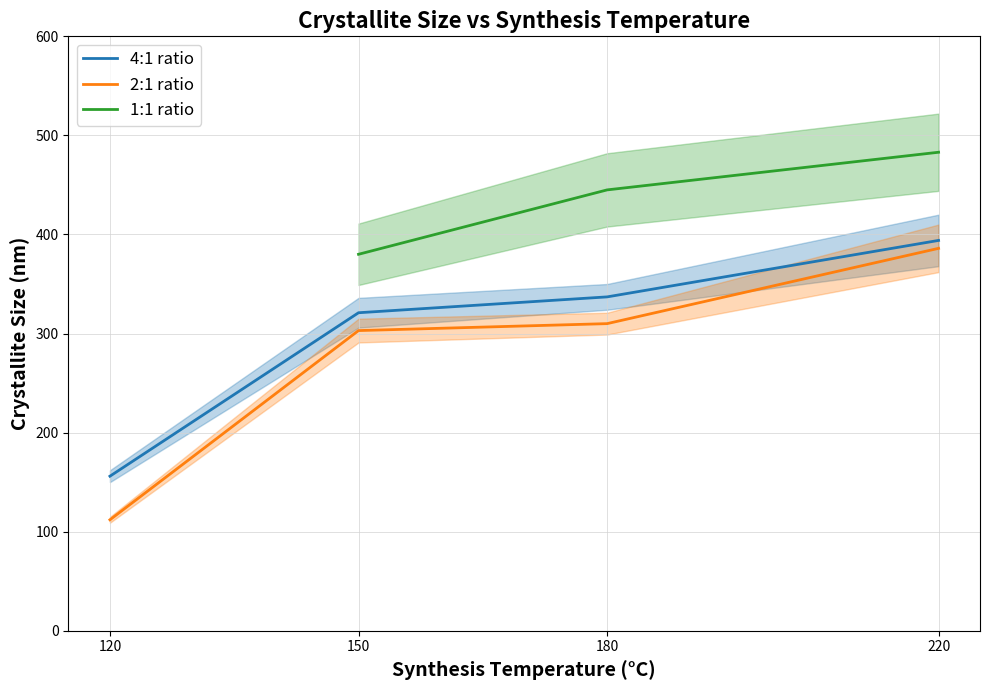

Rank the categories by 4:1 ratio value from highest to lowest.

220, 180, 150, 120